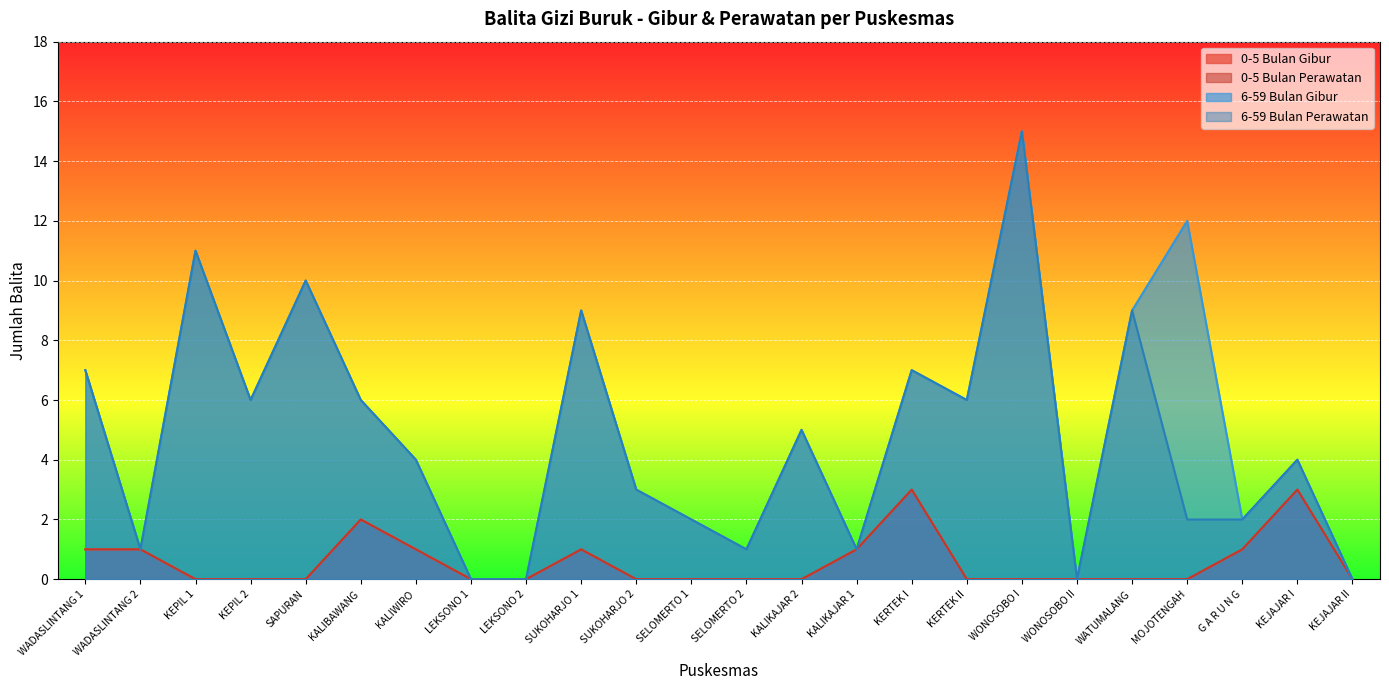

What is the value of the 6-59 Bulan Gibur point at the 21st from the left?

12